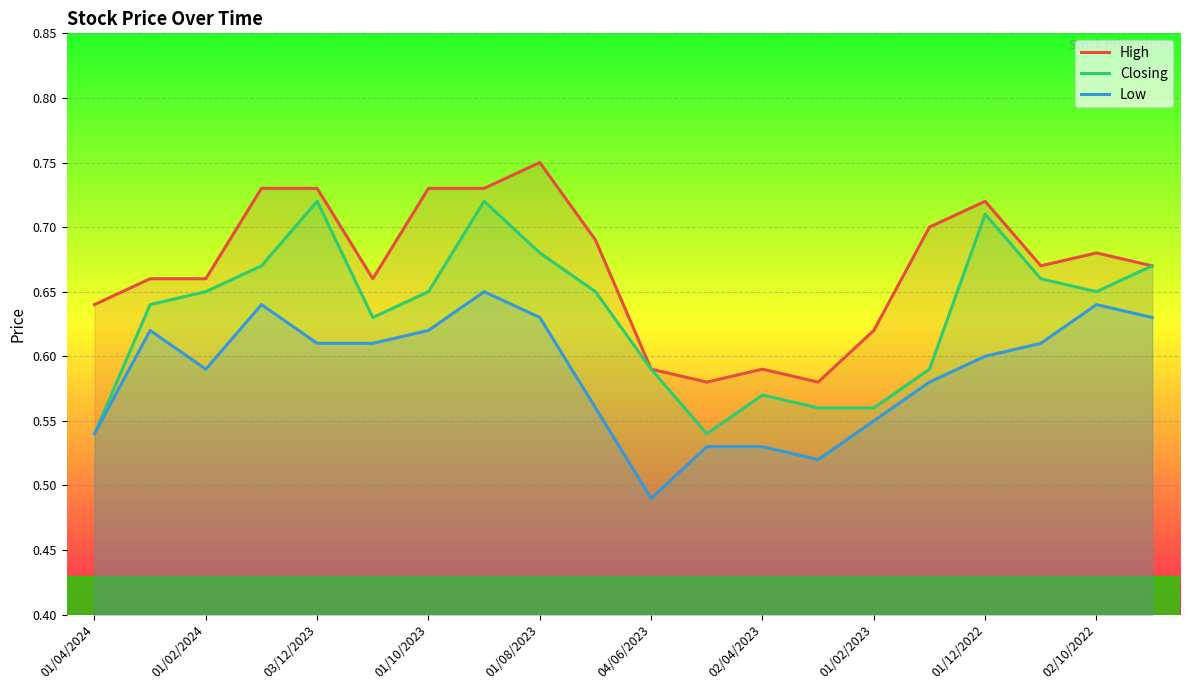

Which series has the largest total across all categories?

High